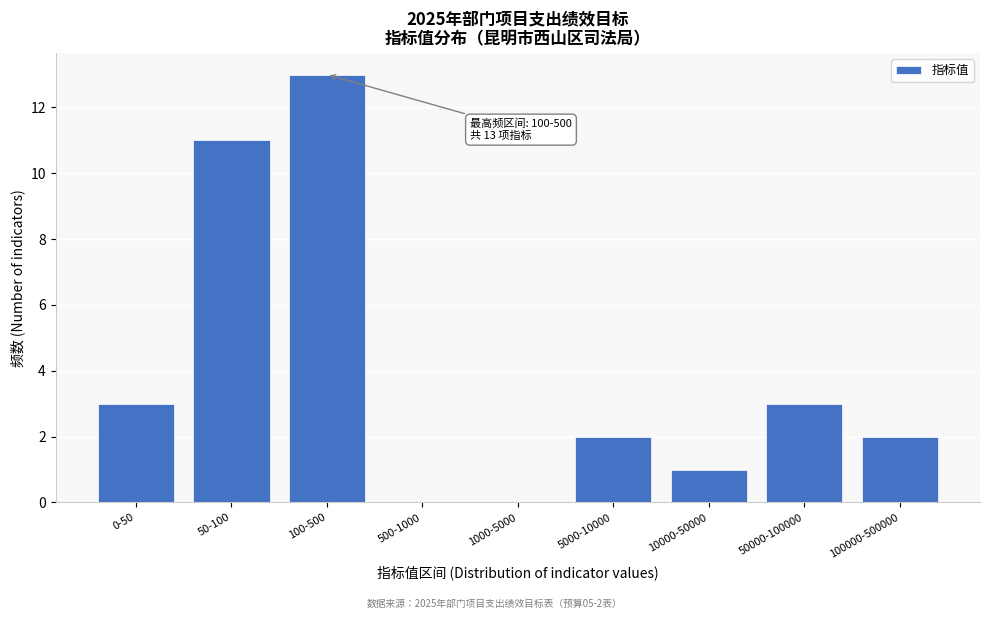

Reading left to right, list all the values displayed in this chart.

0-50=3	50-100=11	100-500=13	500-1000=0	1000-5000=0	5000-10000=2	10000-50000=1	50000-100000=3	100000-500000=2